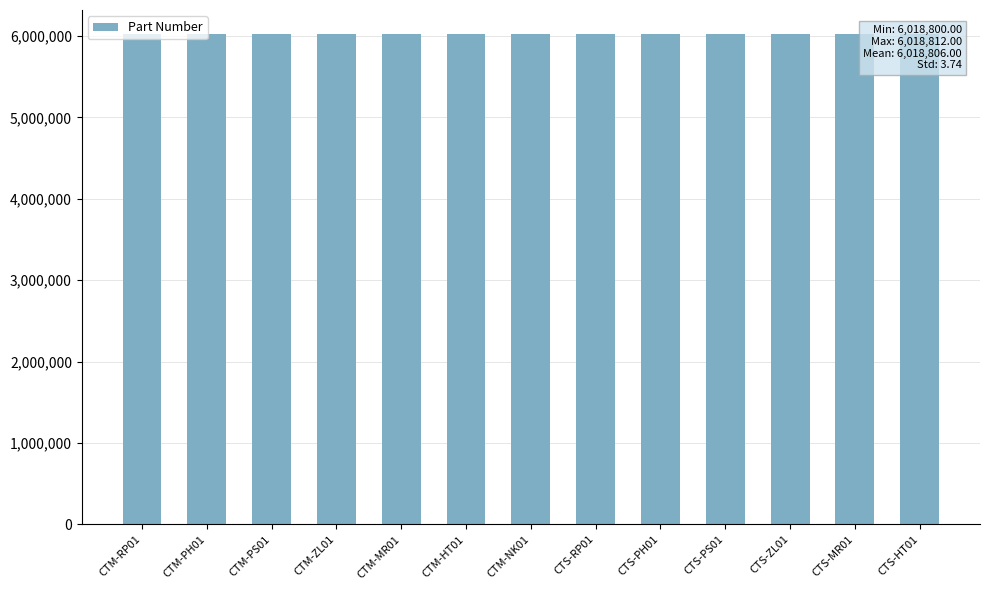

What value does the data have at CTM-ZL01, to the nearest 10?

6018800